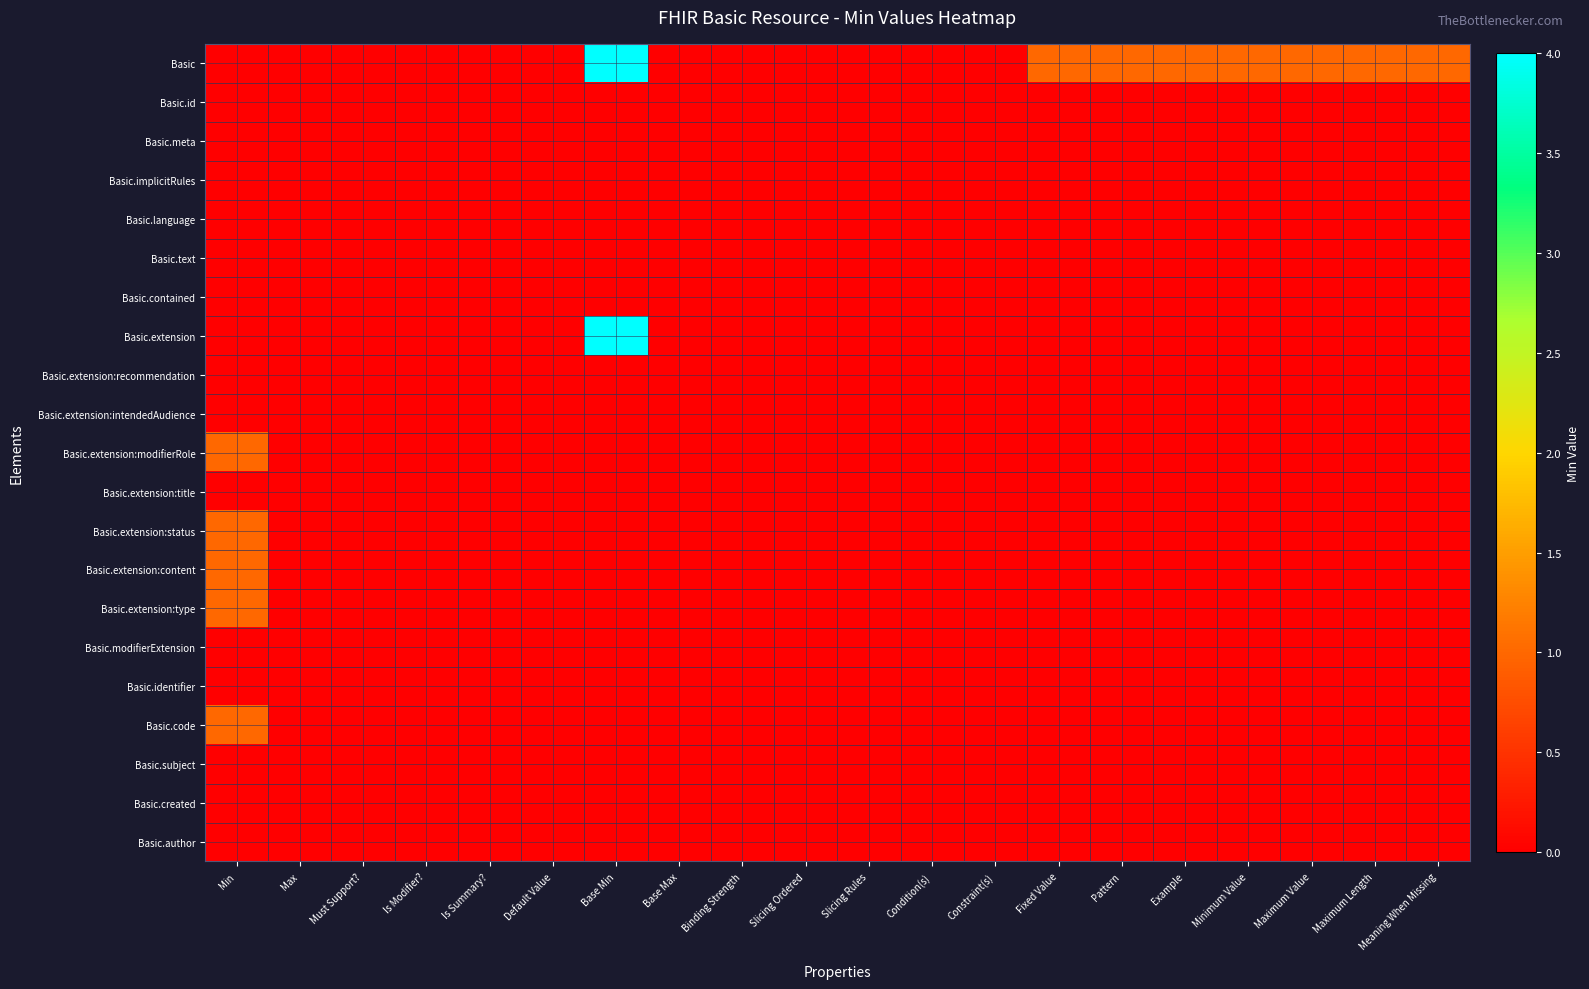

Which series has the largest total across all categories?

Basic